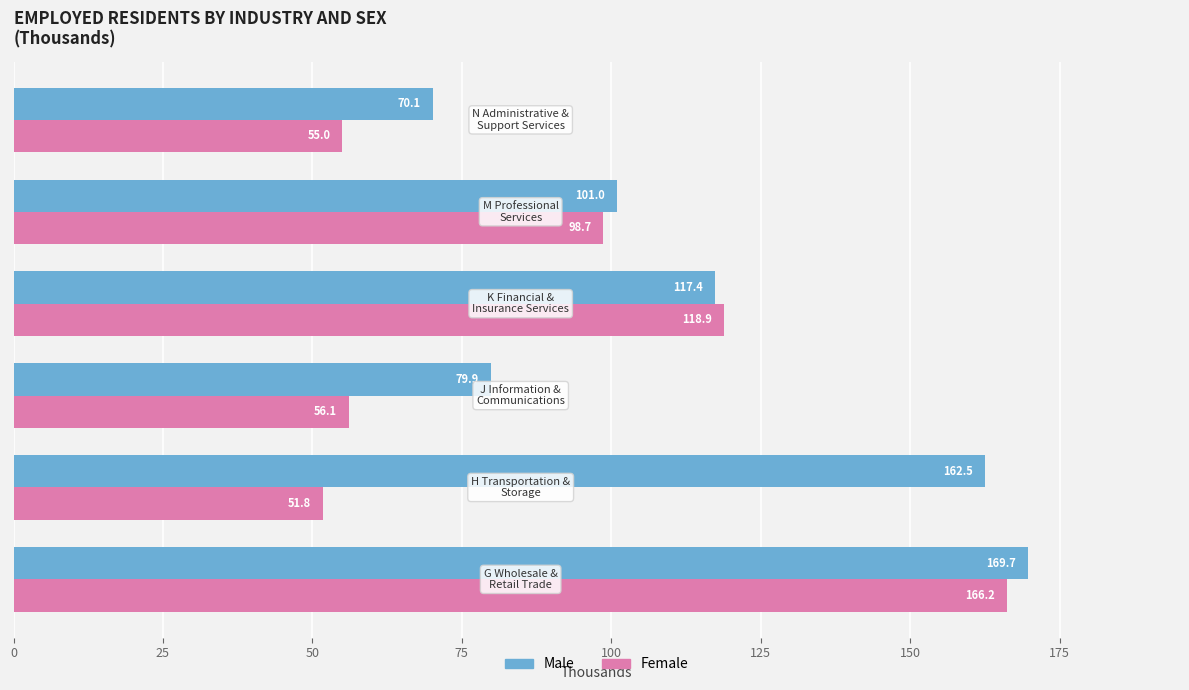

Rank the series by their maximum value, from highest to lowest.

Male, Female